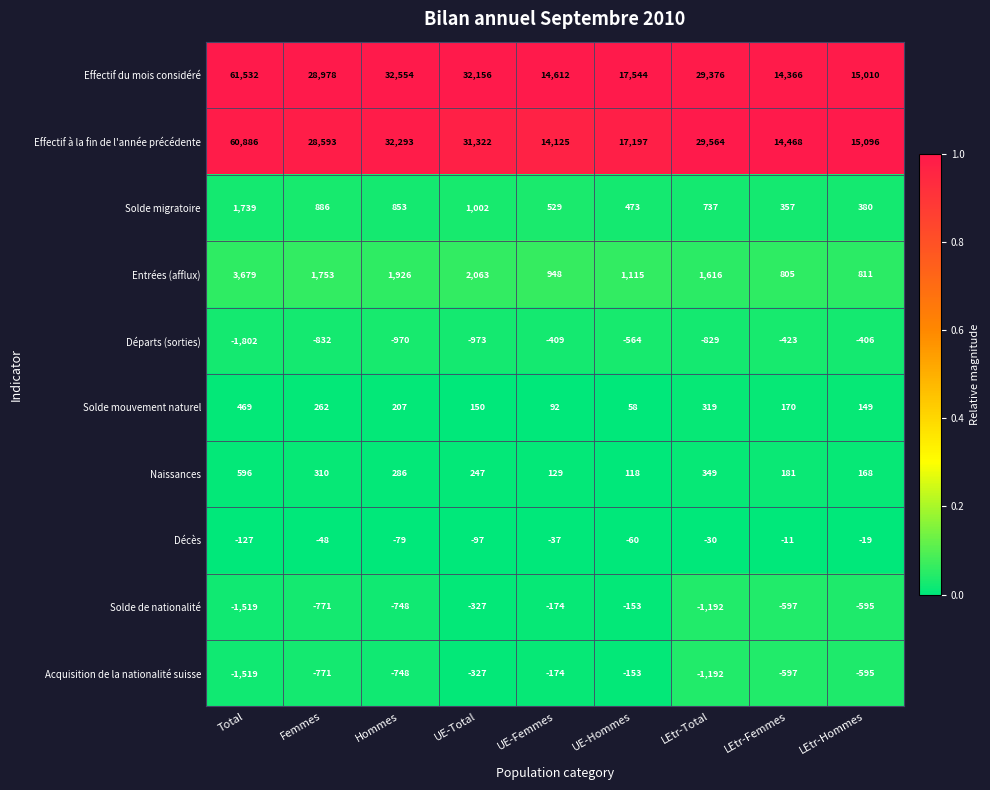

At which category is the sum across all series the highest?

Total